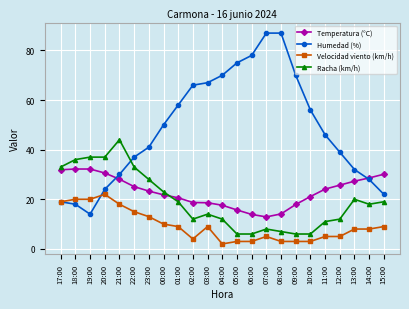

What is the value of the Temperatura (°C) point at the 14th from the left?

13.9